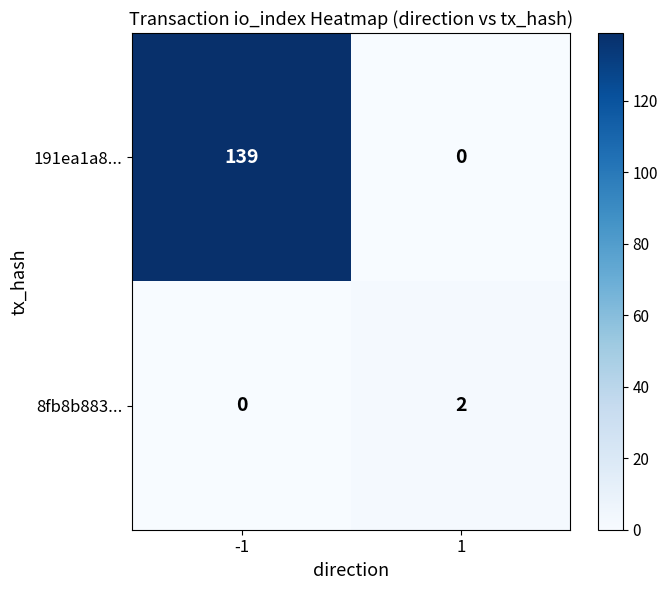

How many categories are shown in the chart?

2